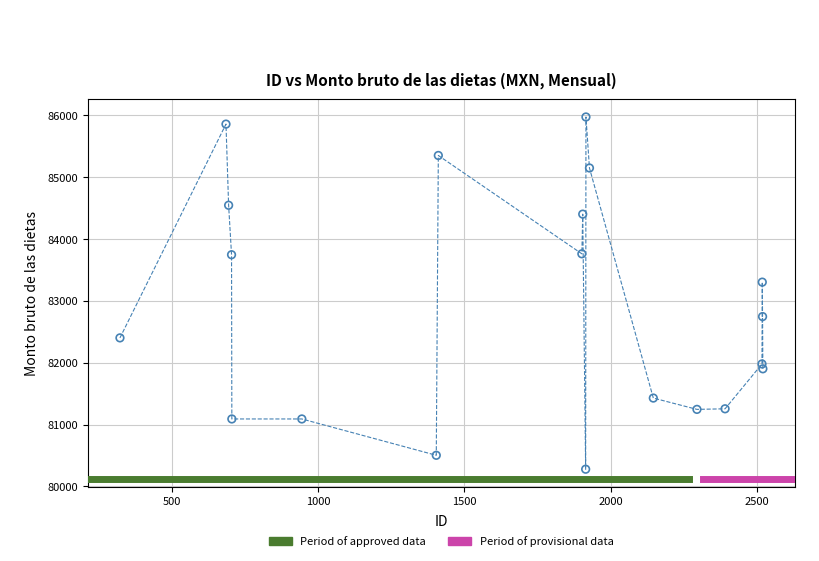

What Y value in the scatter plot is closest to 83125?

83302.5